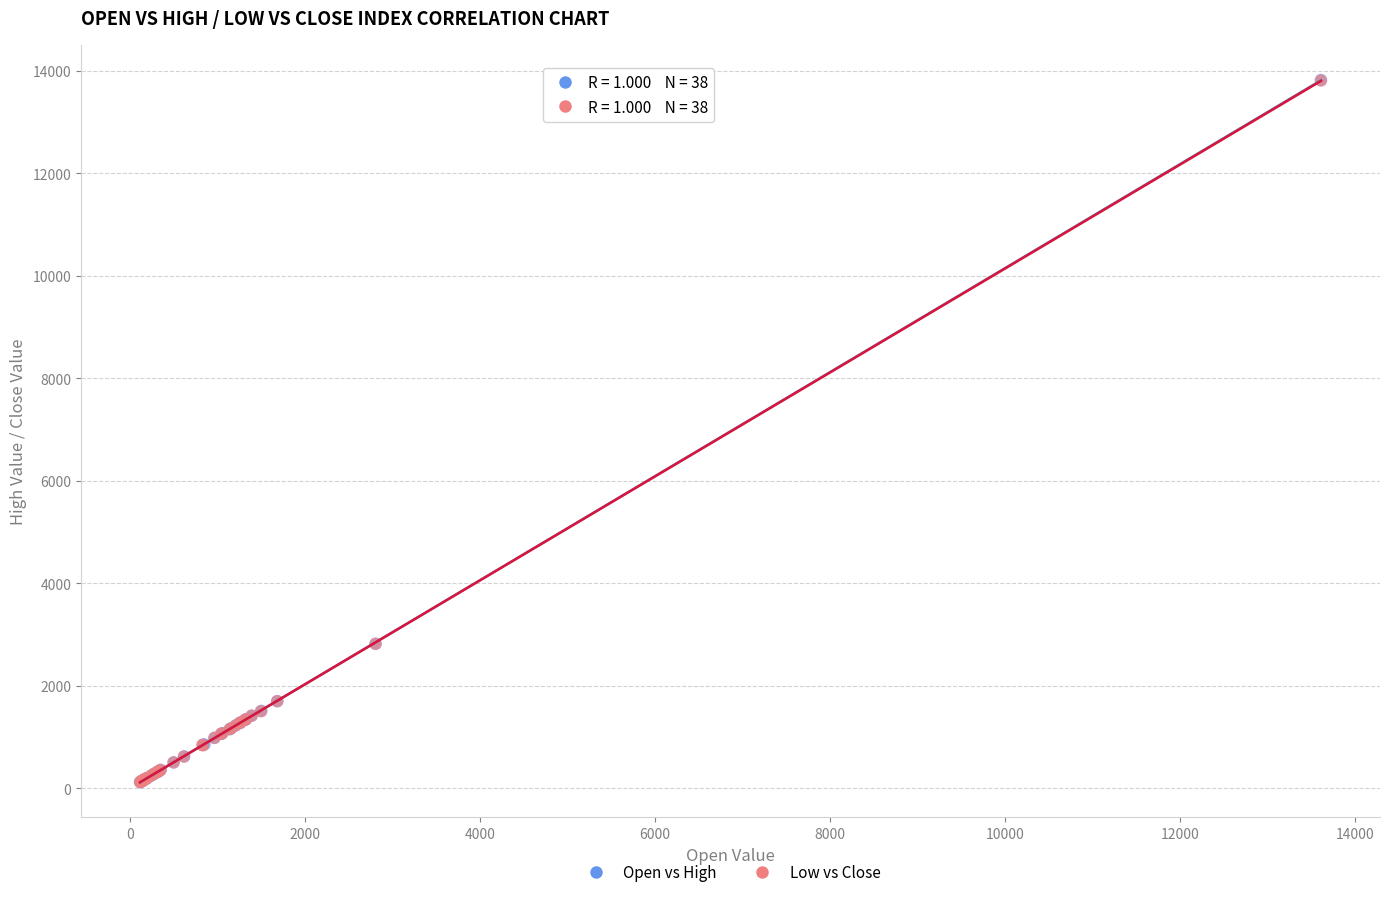

Which series has the widest spread of Y values?

Open vs High